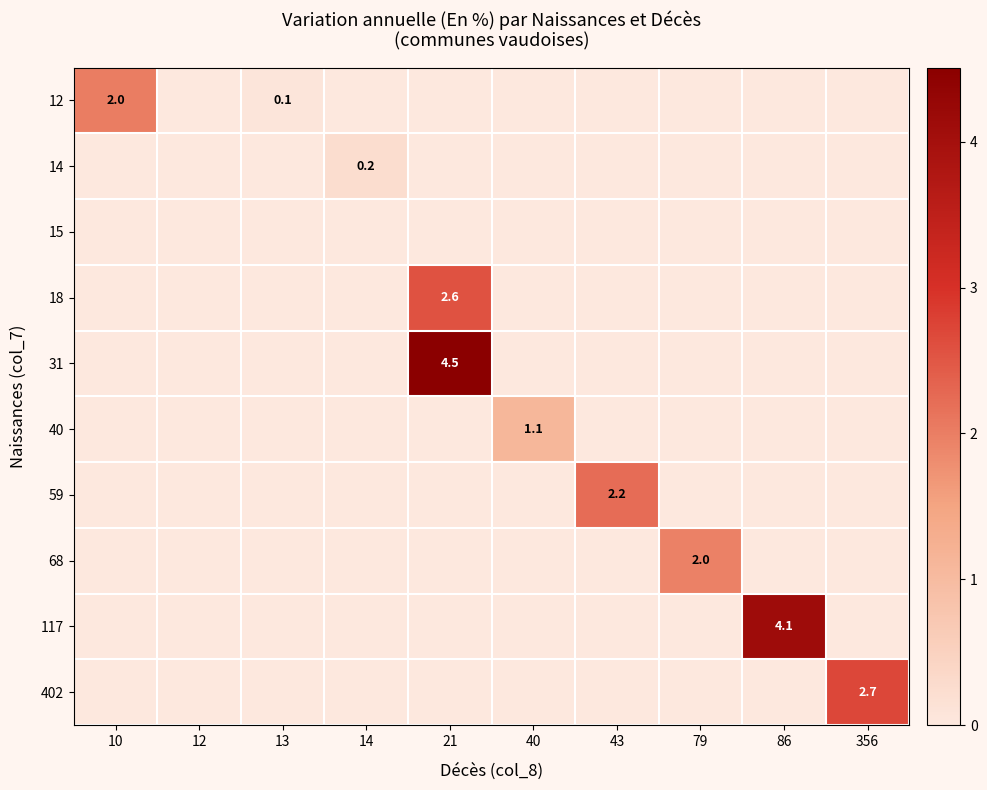

How many categories are shown in the chart?

10